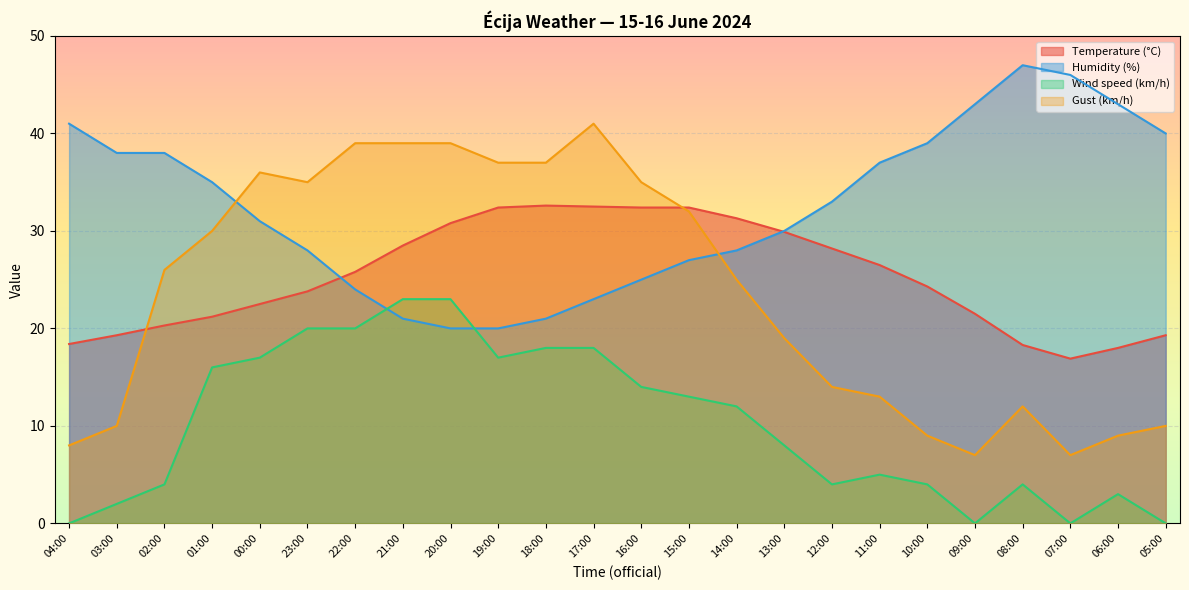

What are all the series names shown in the legend?

Temperature (°C), Humidity (%), Wind speed (km/h), Gust (km/h)